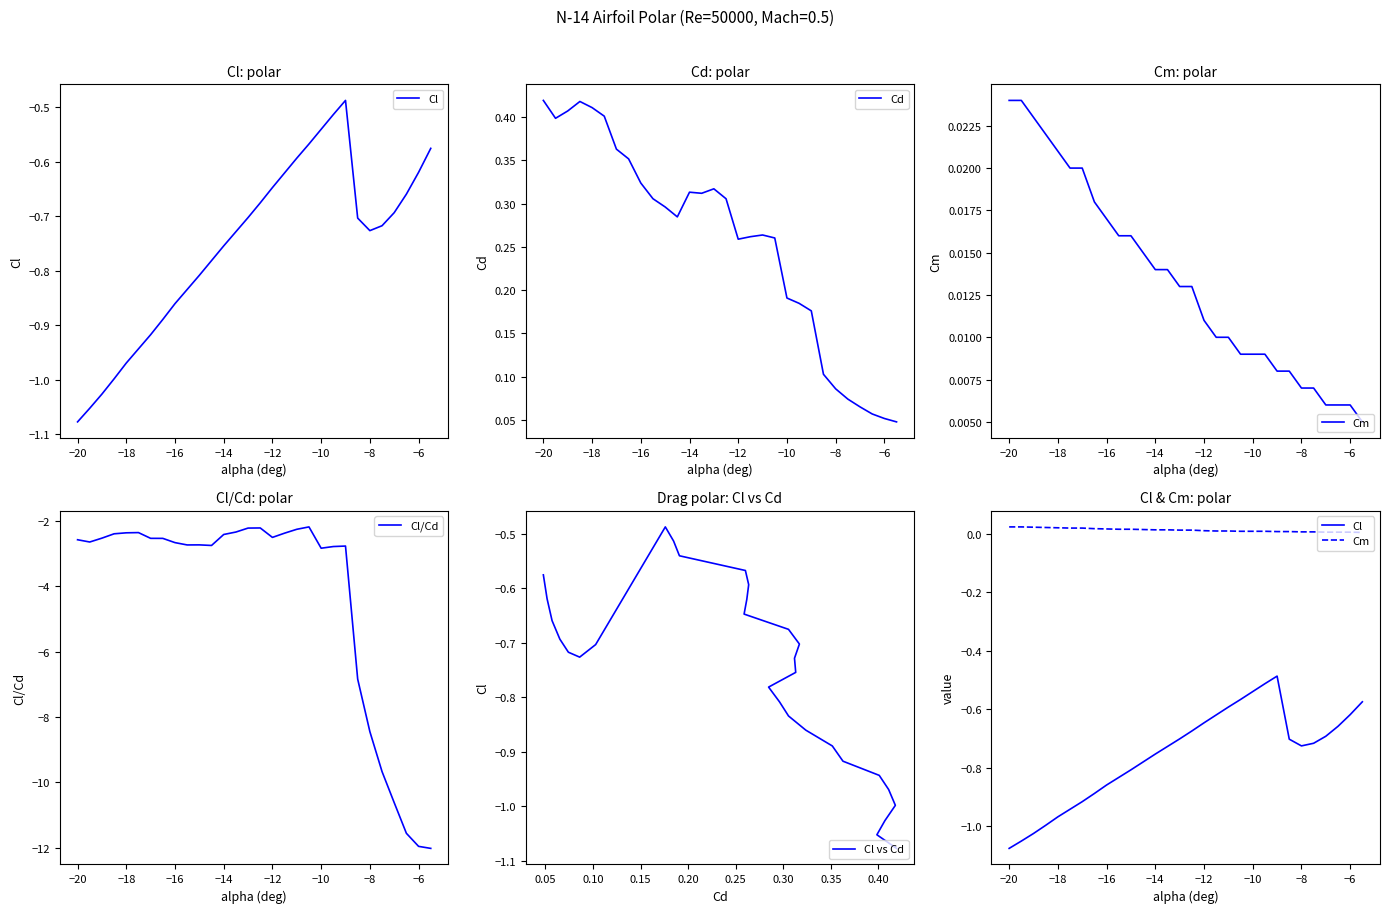

True or false: Cl/Cd and Cd intersect in this chart.

False